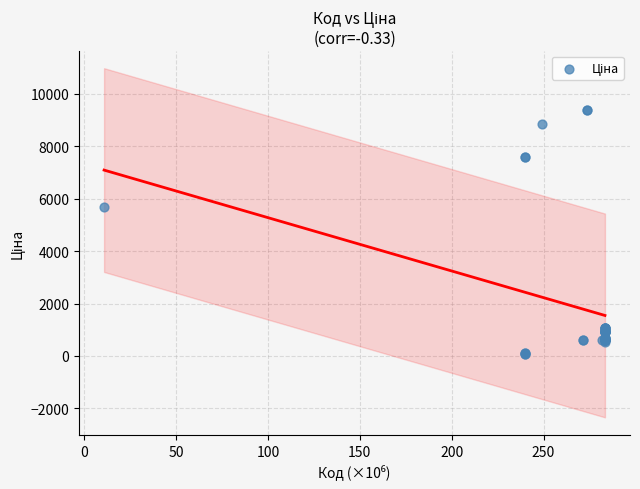

What Y value in the scatter plot is closest to 4720?

5673.8